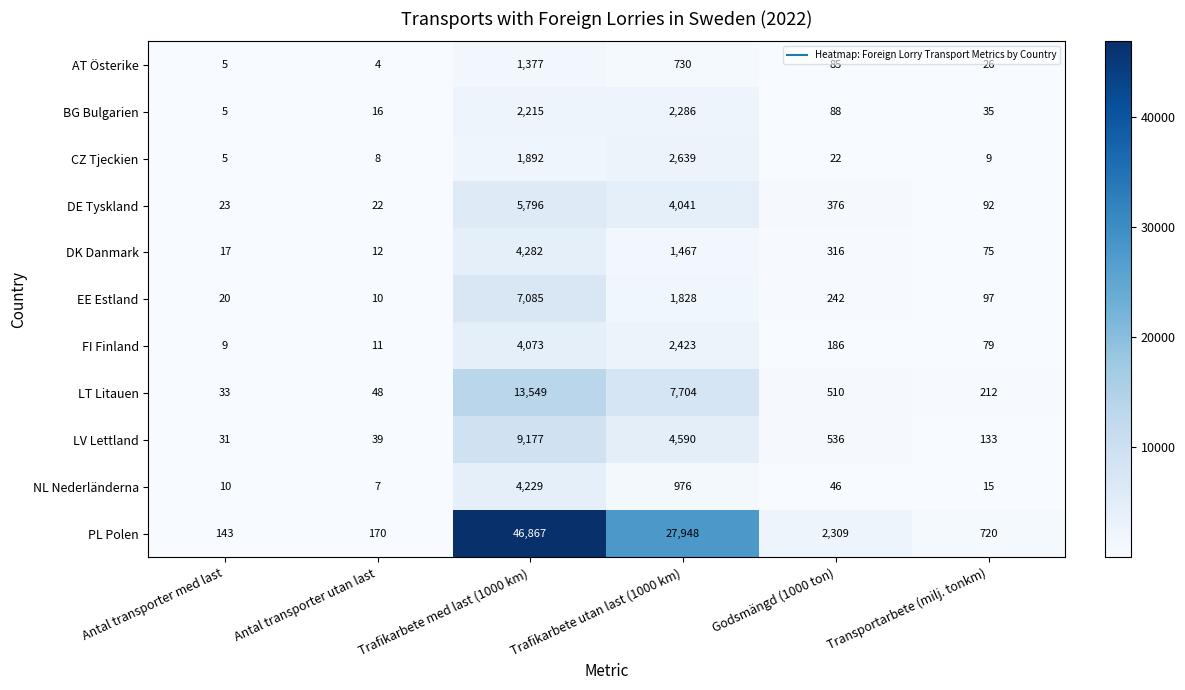

True or false: LV Lettland has a value of 9177 at Trafikarbete med last (1000 km).

True